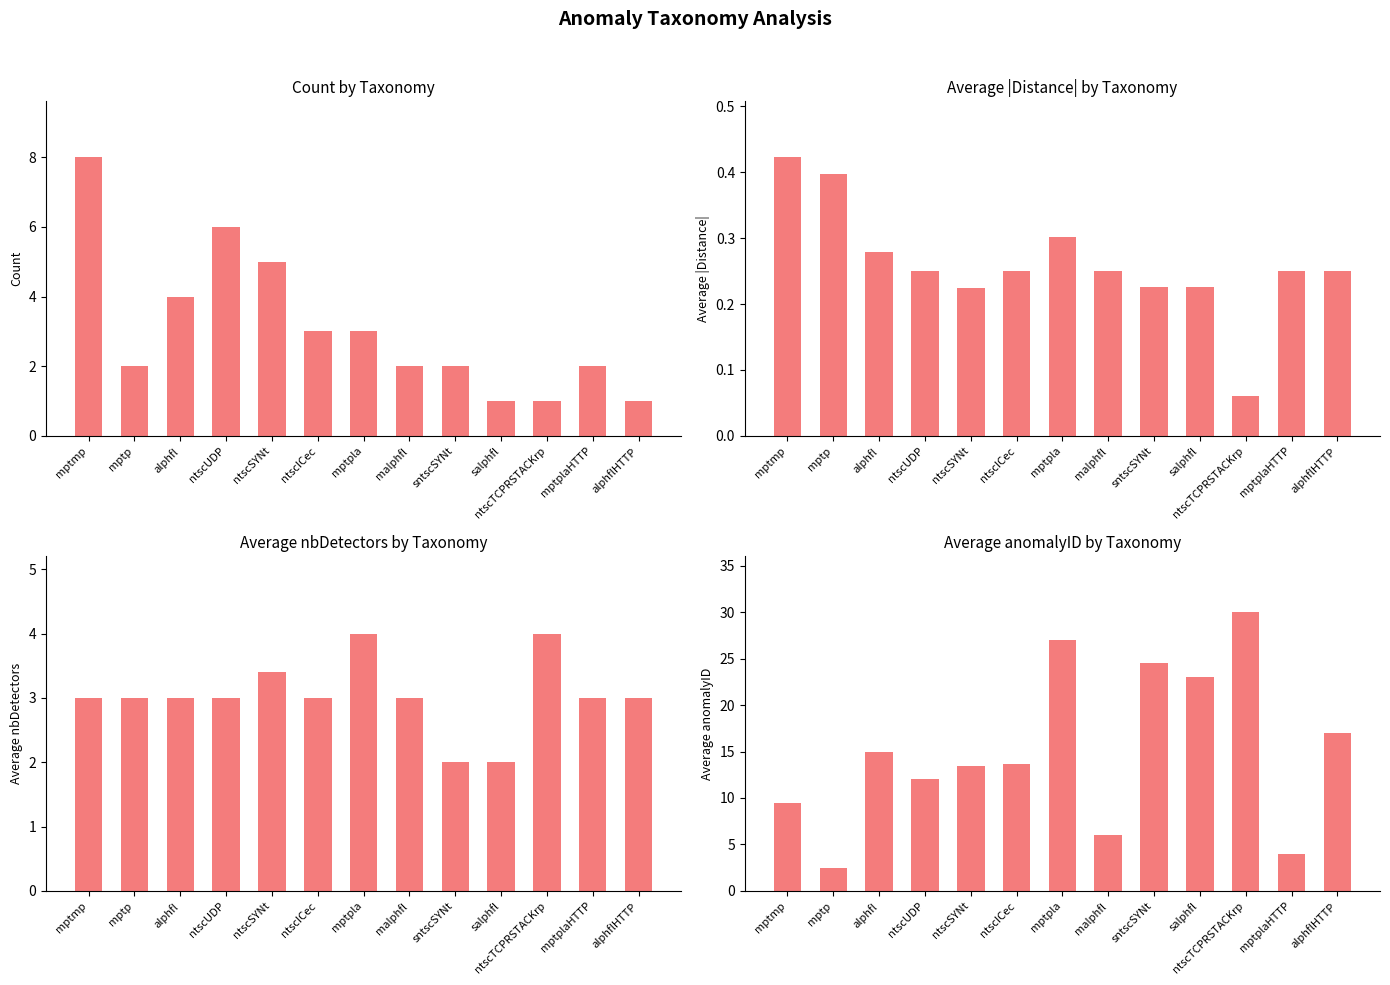

Count the avg_distance values in the range 0 to 1.

13